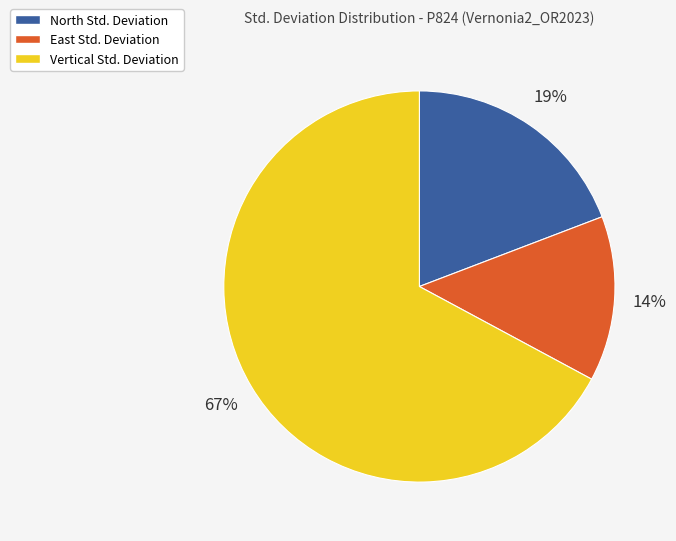

How many slices are in this pie chart?

3